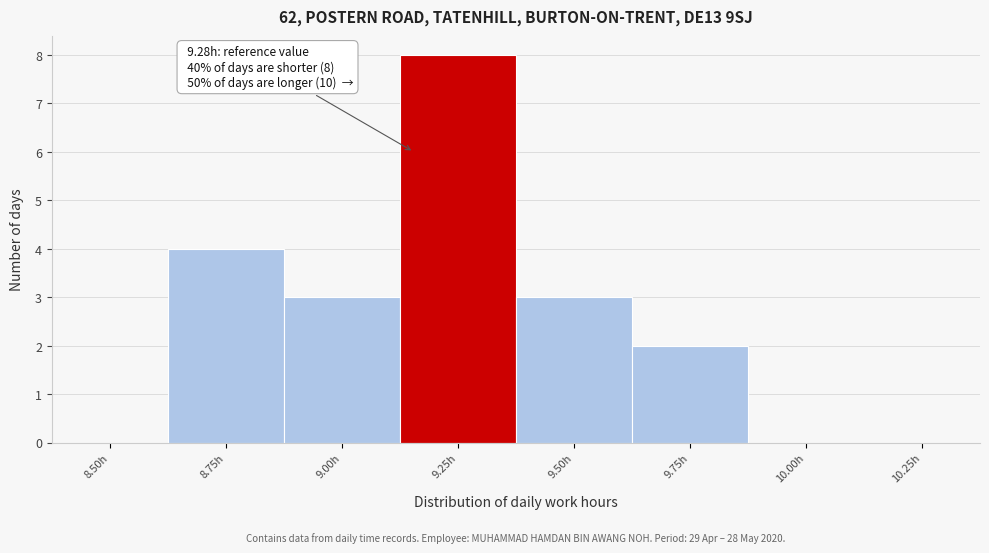

Reading left to right, extract all data points from this chart.

8.50h=0	8.75h=4	9.00h=3	9.25h=8	9.50h=3	9.75h=2	10.00h=0	10.25h=0